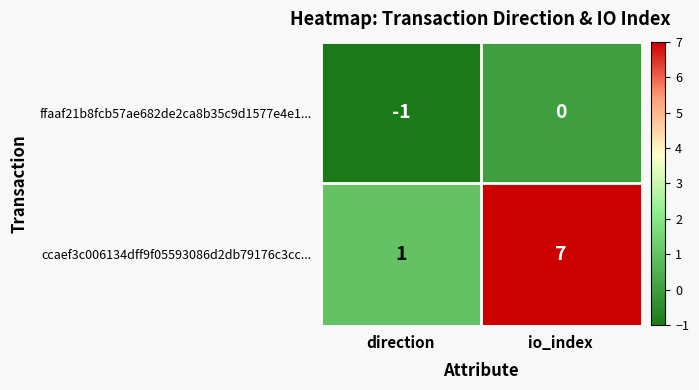

Where is ffaaf21b8fcb57ae682de2ca8b35c9d1577e4e1... nearest to the value 0?

io_index